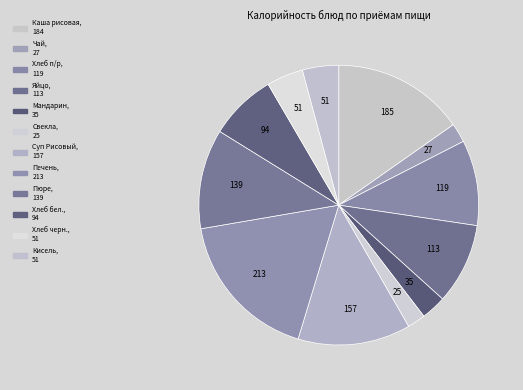

How many segments does this pie chart have?

12